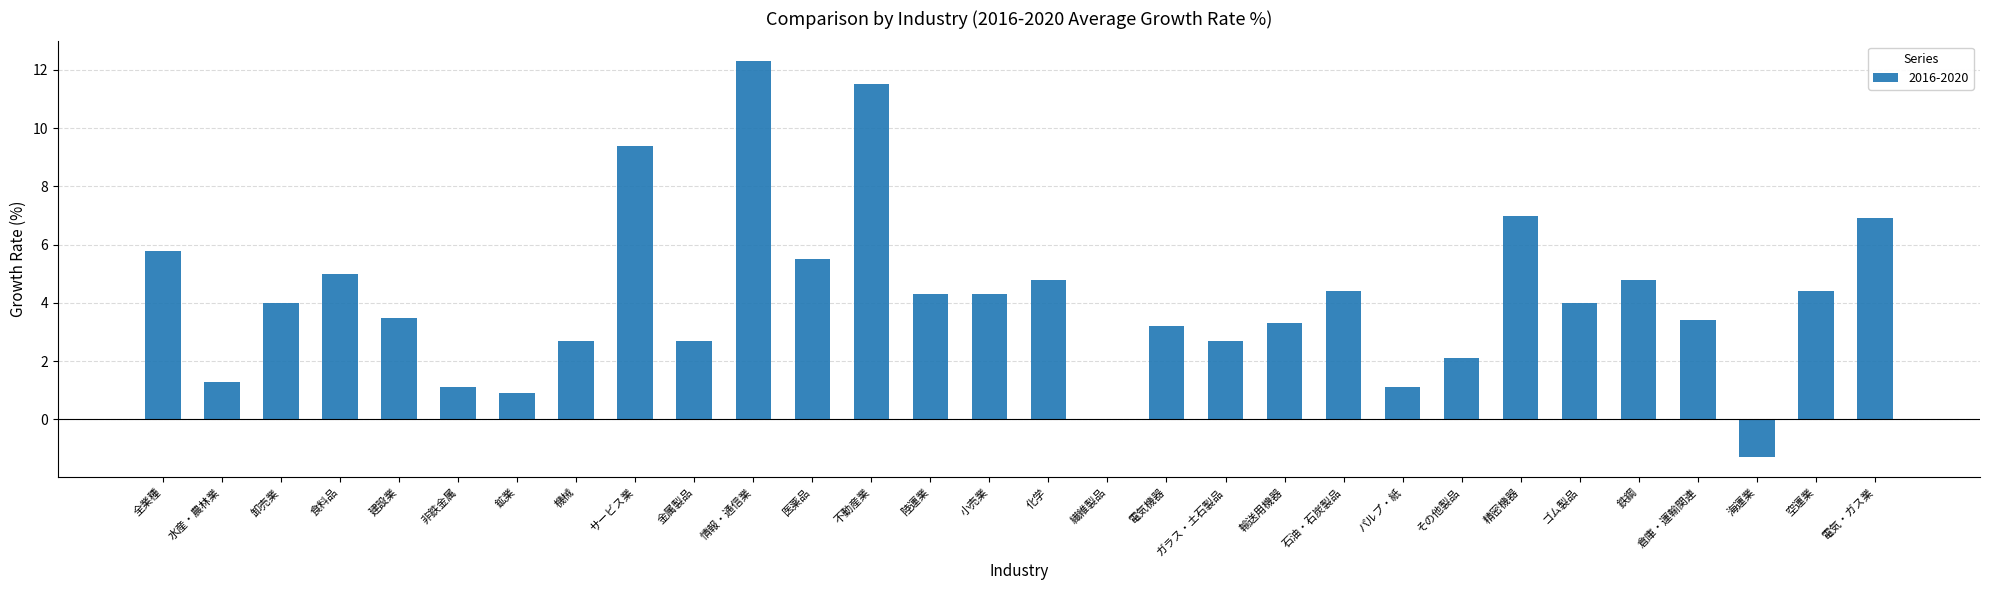

Does the chart contain stacked bars?

No